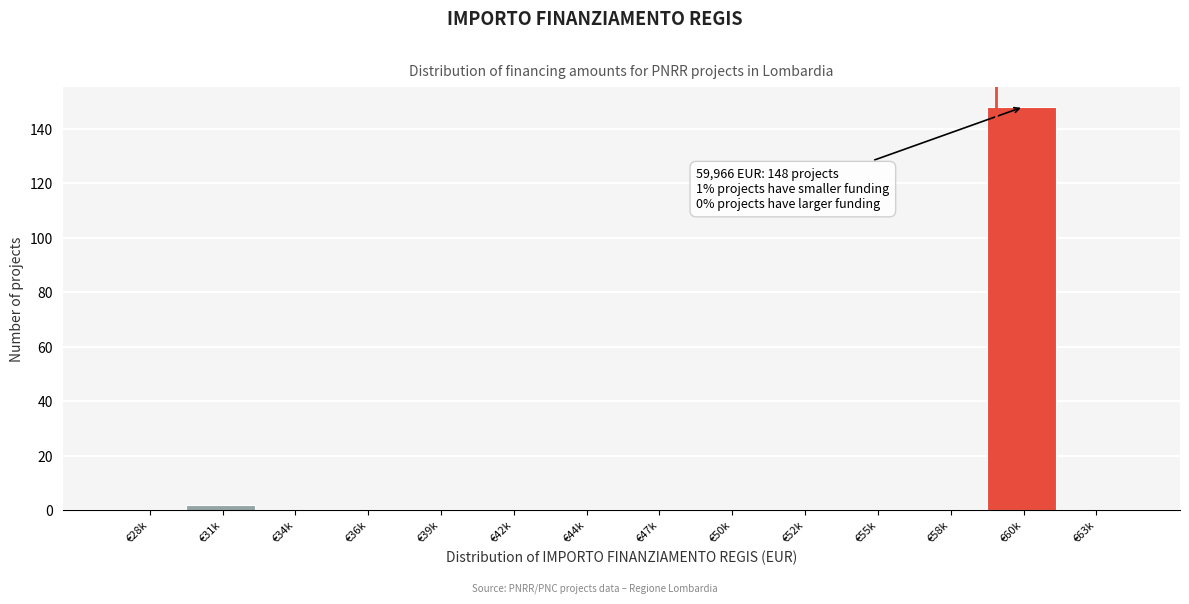

Reading right to left, list all the values displayed in this chart.

€63k=0	€60k=148	€58k=0	€55k=0	€52k=0	€50k=0	€47k=0	€44k=0	€42k=0	€39k=0	€36k=0	€34k=0	€31k=2	€28k=0